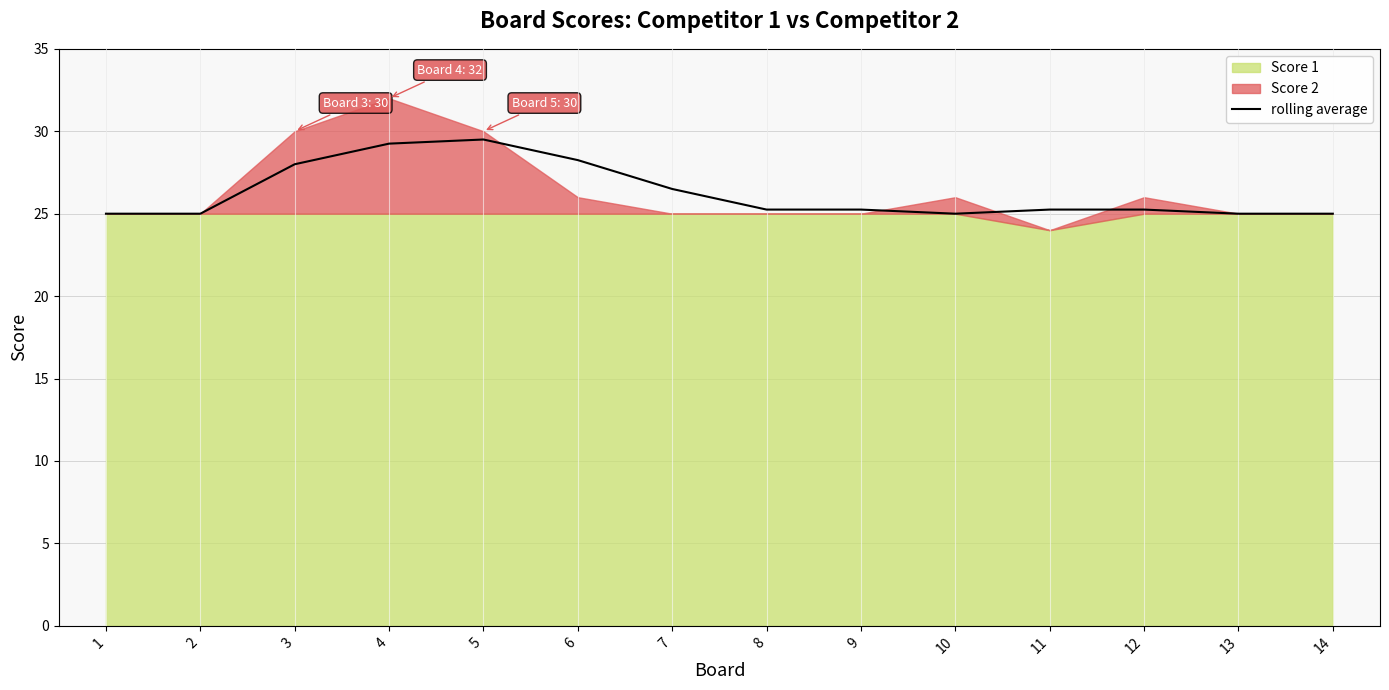

What is the highest value of the rolling average series?

29.5